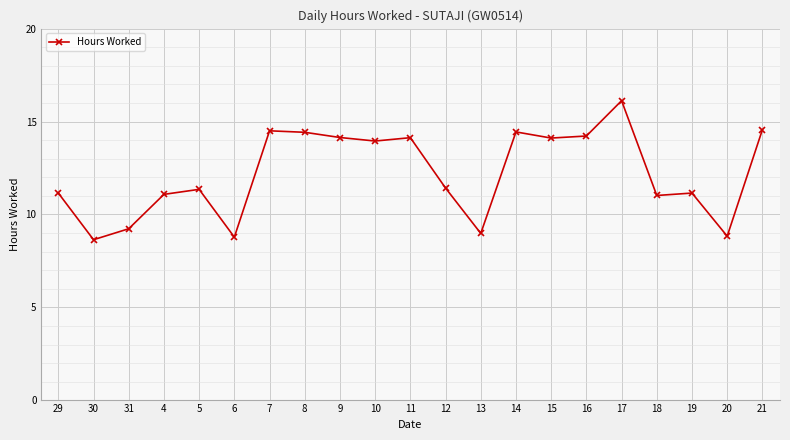

True or false: the data has more than 2 interior local peaks.

True